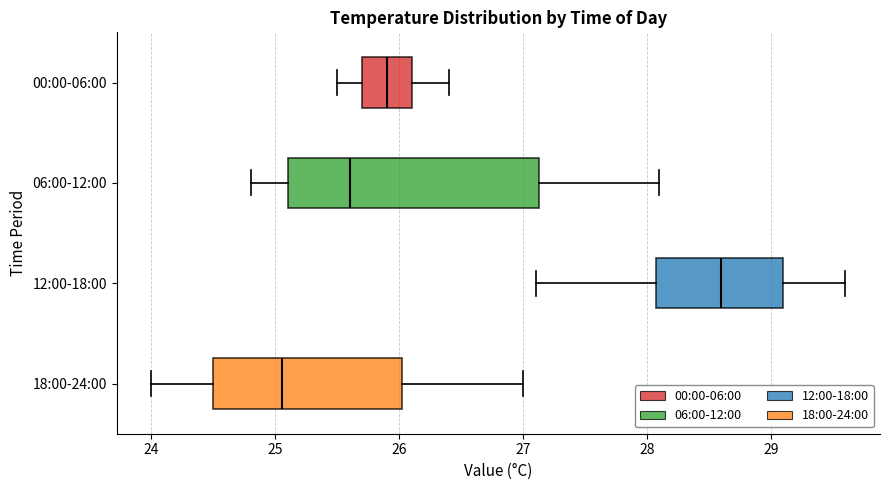

Reading bottom to top, read every box against the x-axis: the position of its median line, the range the box covers, and the ends of its whiskers. The values are not printed on the chart, so give them approximately, as read against the axis.

18:00-24:00: median 25.1, box 24.5 to 26.0, whiskers 24.0 to 27.0
12:00-18:00: median 28.6, box 28.1 to 29.1, whiskers 27.1 to 29.6
06:00-12:00: median 25.6, box 25.1 to 27.1, whiskers 24.8 to 28.1
00:00-06:00: median 25.9, box 25.7 to 26.1, whiskers 25.5 to 26.4